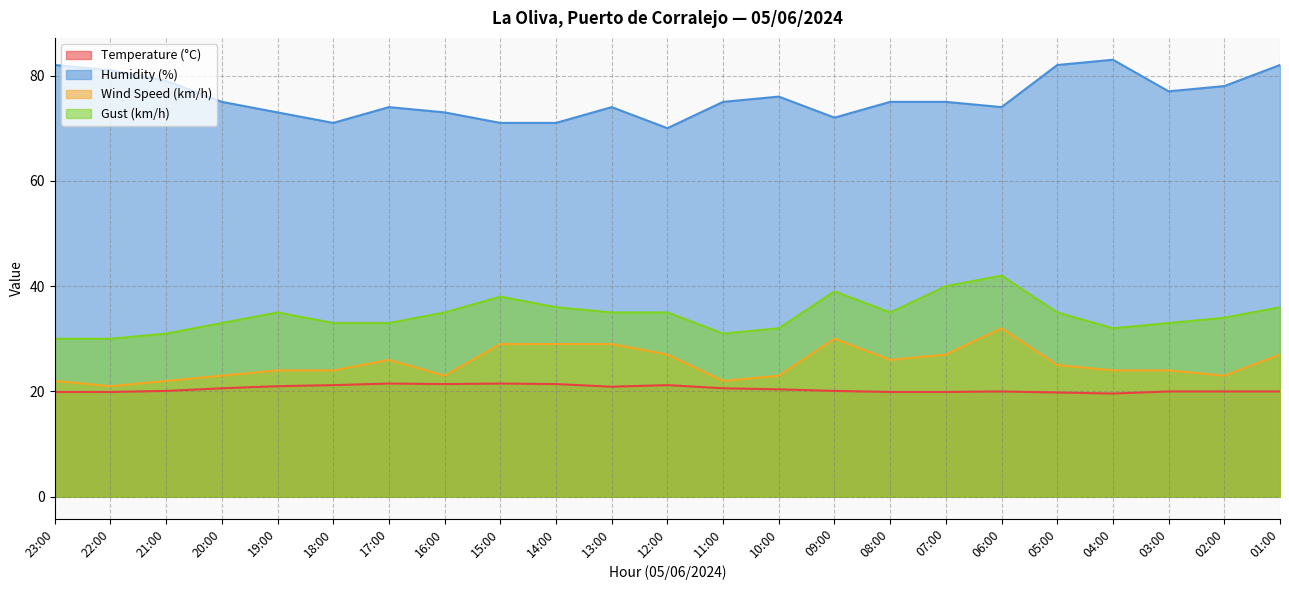

Is the value of Temperature (°C) at 10:00 greater than the value of Wind Speed (km/h) at 18:00?

No